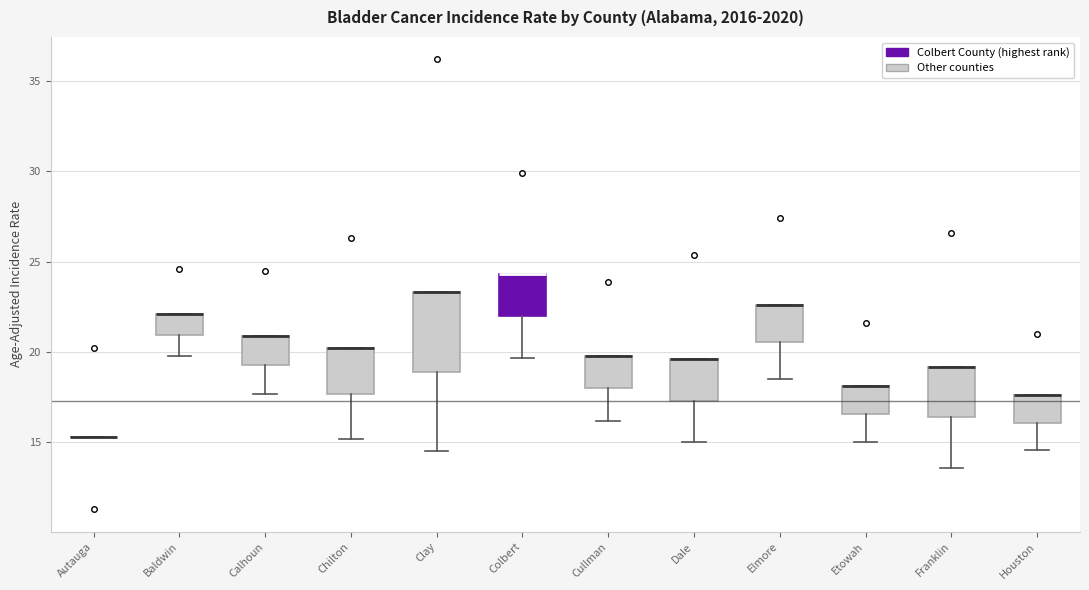

Reading left to right, transcribe this box plot: for each box, give where its median line is, the range the box spans, and where its two whiskers end, as read against the y-axis. The values are not printed on the chart, so give them approximately, as read against the axis.

Autauga: box collapsed to a line at 15.5, whiskers 15.5 to 15.5
Baldwin: median 22.0 (drawn on the box's upper edge), box 21.0 to 22.0, whiskers 20.0 to 22.0
Calhoun: median 21.0 (drawn on the box's upper edge), box 19.5 to 21.0, whiskers 17.5 to 21.0
Chilton: median 20.0 (drawn on the box's upper edge), box 17.5 to 20.0, whiskers 15.0 to 20.0
Clay: median 23.5 (drawn on the box's upper edge), box 19.0 to 23.5, whiskers 14.5 to 23.5
Colbert: median 24.5 (drawn on the box's upper edge), box 22.0 to 24.5, whiskers 19.5 to 24.5
Cullman: median 20.0 (drawn on the box's upper edge), box 18.0 to 20.0, whiskers 16.0 to 20.0
Dale: median 19.5 (drawn on the box's upper edge), box 17.5 to 19.5, whiskers 15.0 to 19.5
Elmore: median 22.5 (drawn on the box's upper edge), box 20.5 to 22.5, whiskers 18.5 to 22.5
Etowah: median 18.0 (drawn on the box's upper edge), box 16.5 to 18.0, whiskers 15.0 to 18.0
Franklin: median 19.0 (drawn on the box's upper edge), box 16.5 to 19.0, whiskers 13.5 to 19.0
Houston: median 17.5 (drawn on the box's upper edge), box 16.0 to 17.5, whiskers 14.5 to 17.5